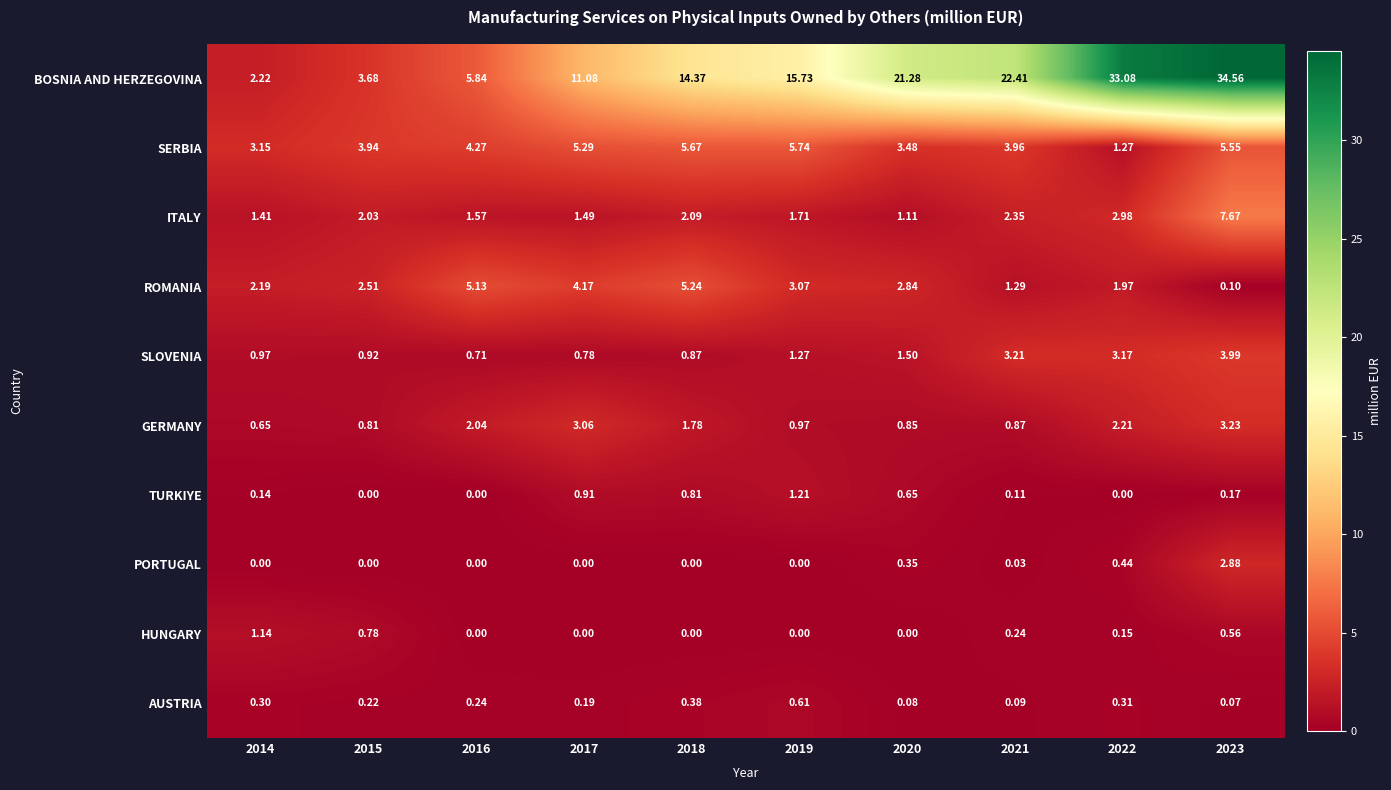

Rank the series by their maximum value, from highest to lowest.

BOSNIA AND HERZEGOVINA, ITALY, SERBIA, ROMANIA, SLOVENIA, GERMANY, PORTUGAL, TURKIYE, HUNGARY, AUSTRIA